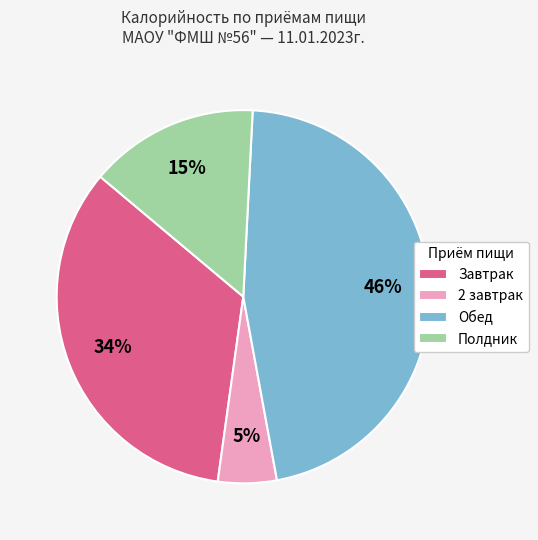

Is it true that Завтрак is 25% of the pie?

False